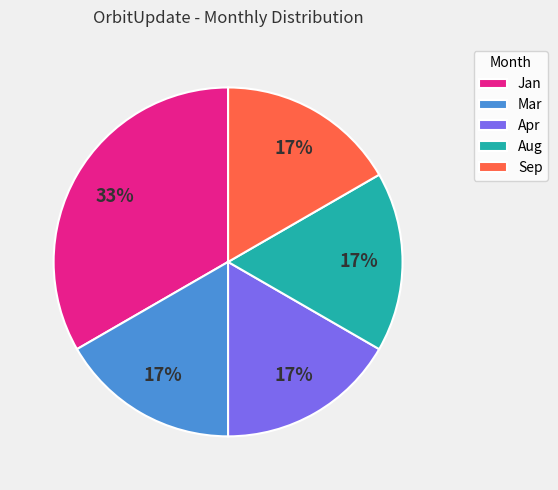

Which slice is the largest?

Jan